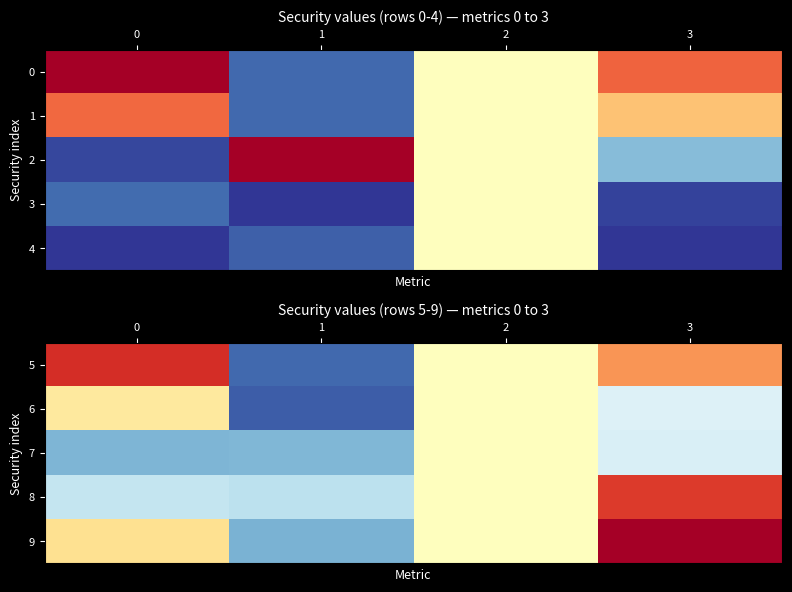

Count the number of categories in the chart.

4